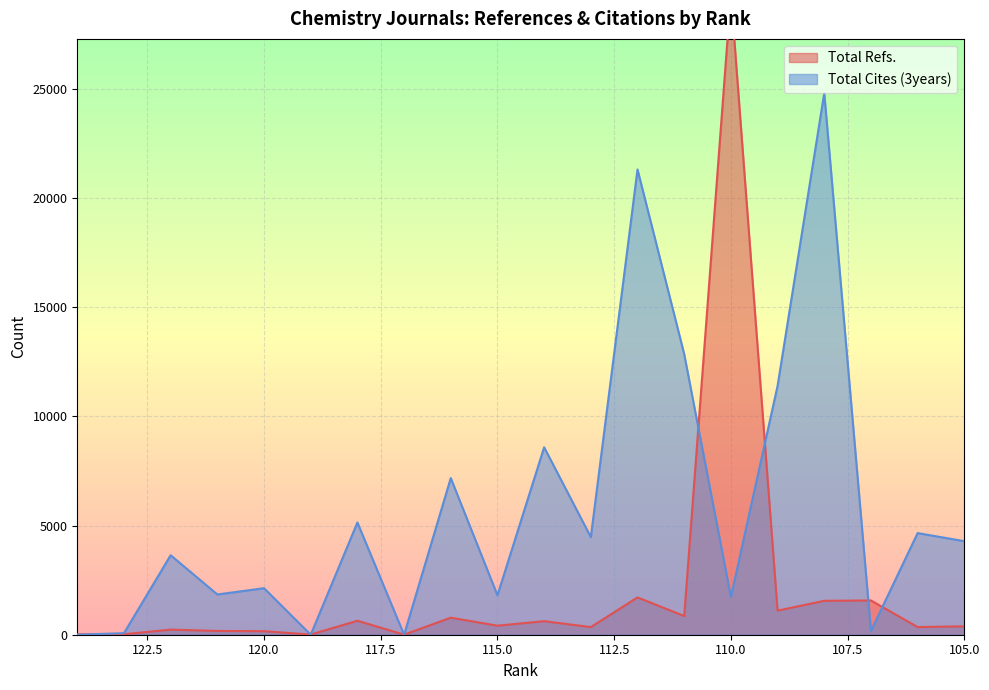

At how many categories does at least one series exceed 5107?

8